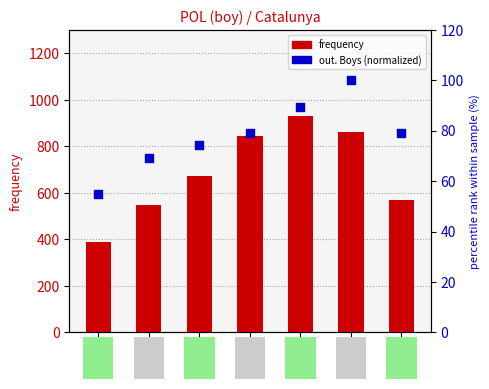

Which series has the largest Y range (max minus min)?

frequency